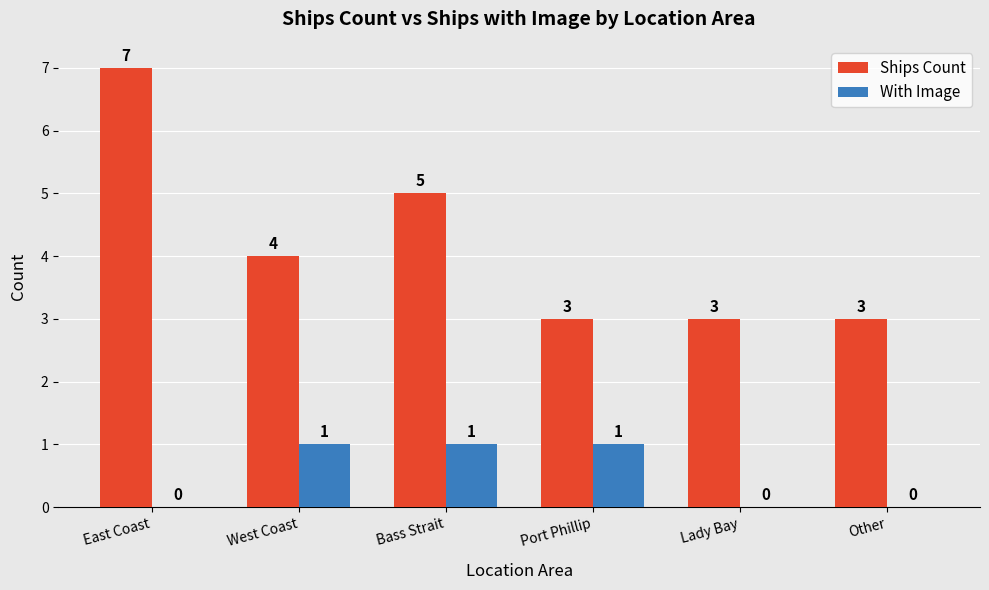

Which series has the largest total across all categories?

Ships Count